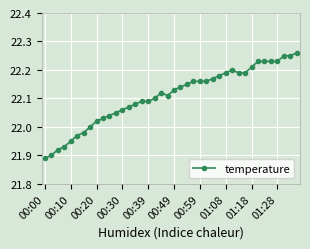

True or false: the data has more than 1 interior local peaks.

True